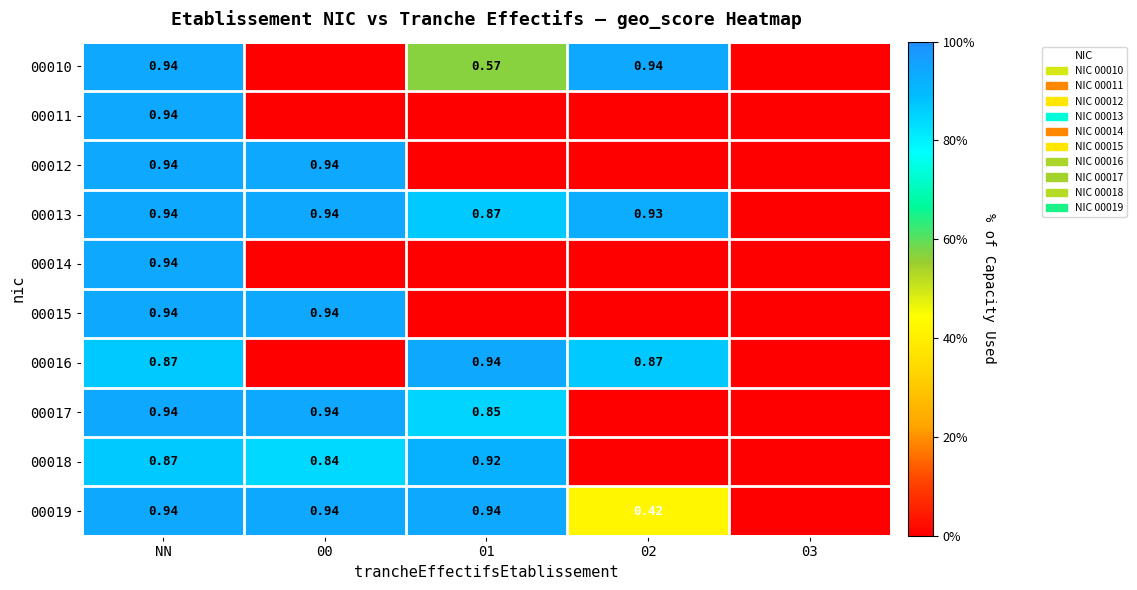

Between NN and 01, which is larger?

NN